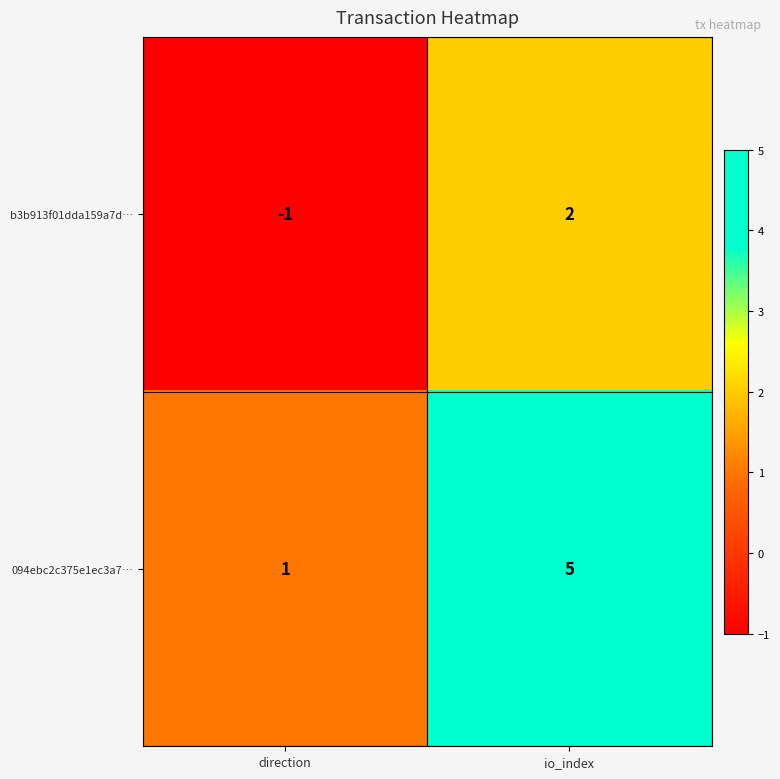

Reading left to right, extract all data points from this chart.

b3b913f01dda159a7d…: -1	2
094ebc2c375e1ec3a7…: 1	5